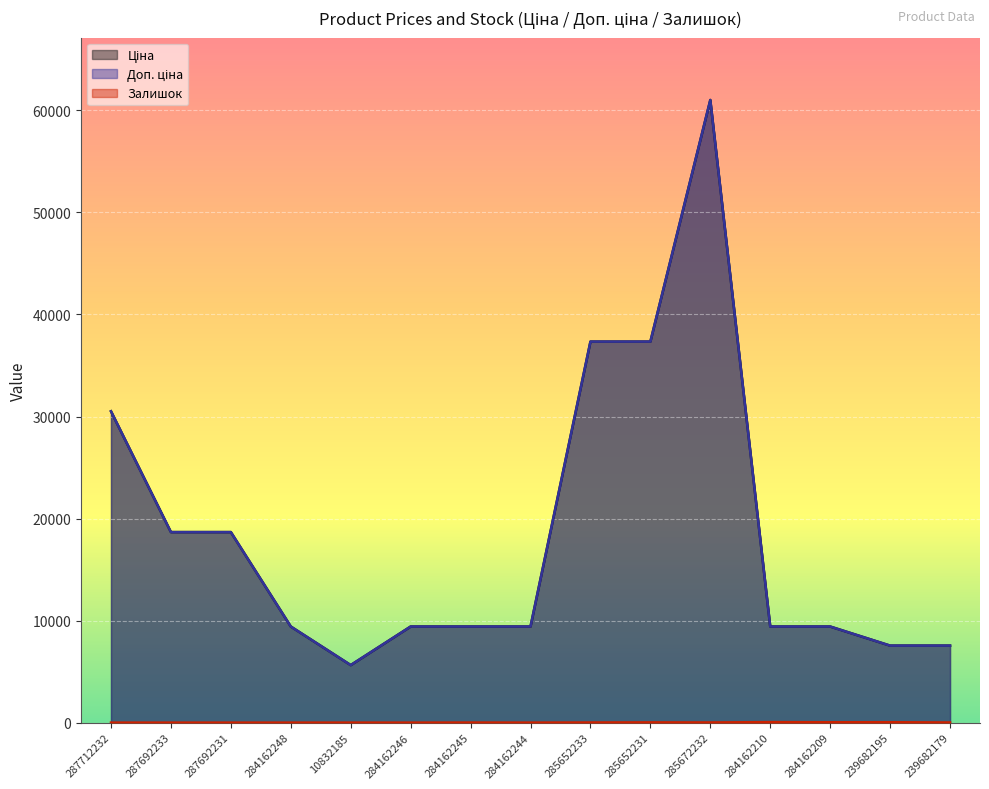

What is the spread (max minus min) of values at 285652231?

37321.0